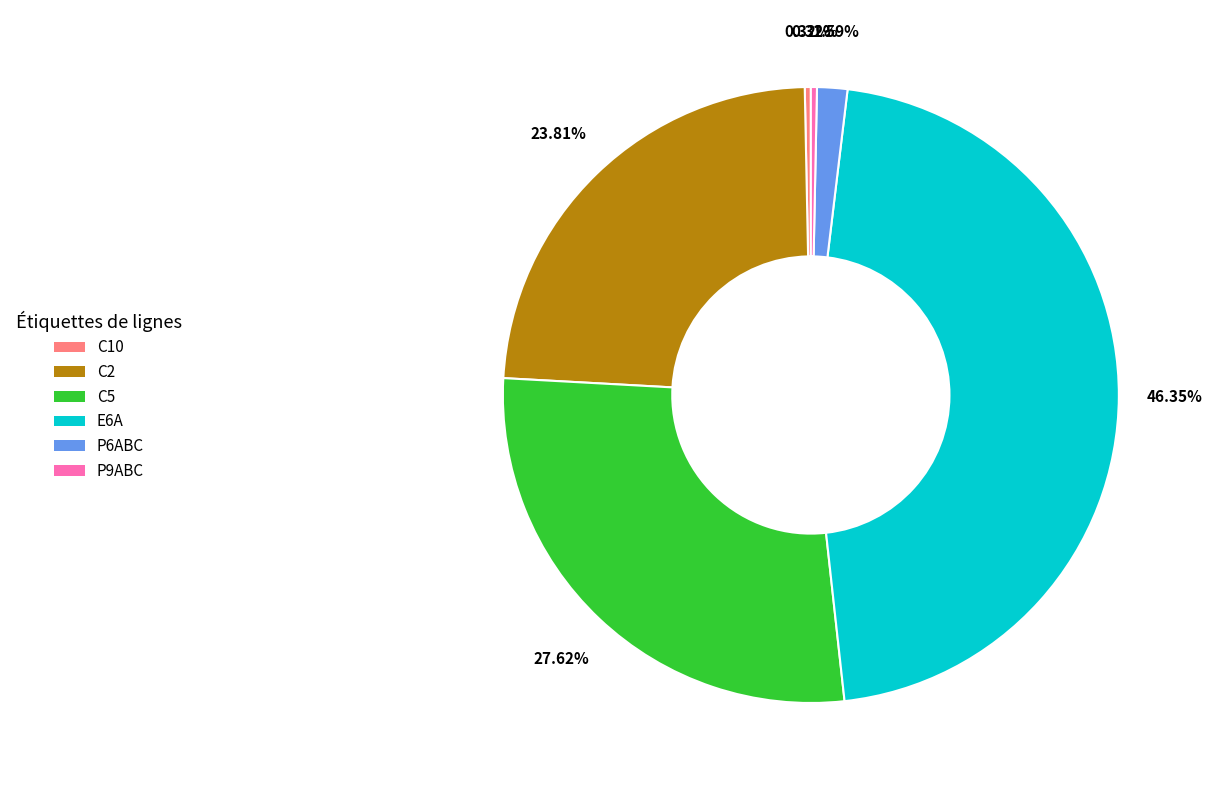

Count the number of slices in the pie.

6